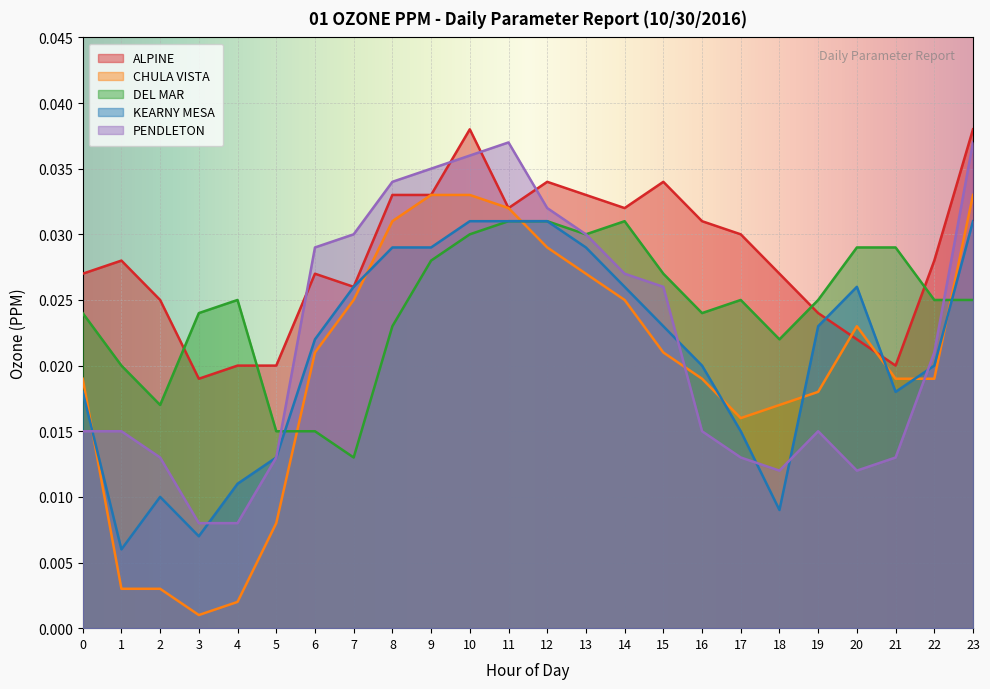

At which label does KEARNY MESA reach its minimum?

1